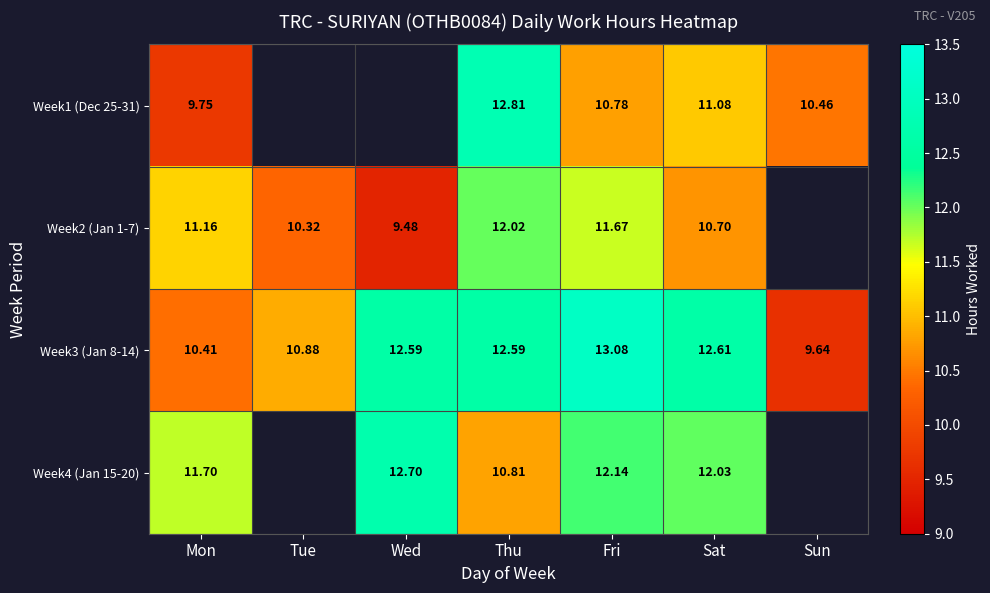

What is the sum of the Week4 (Jan 15-20) values at Fri and Sat?

24.2